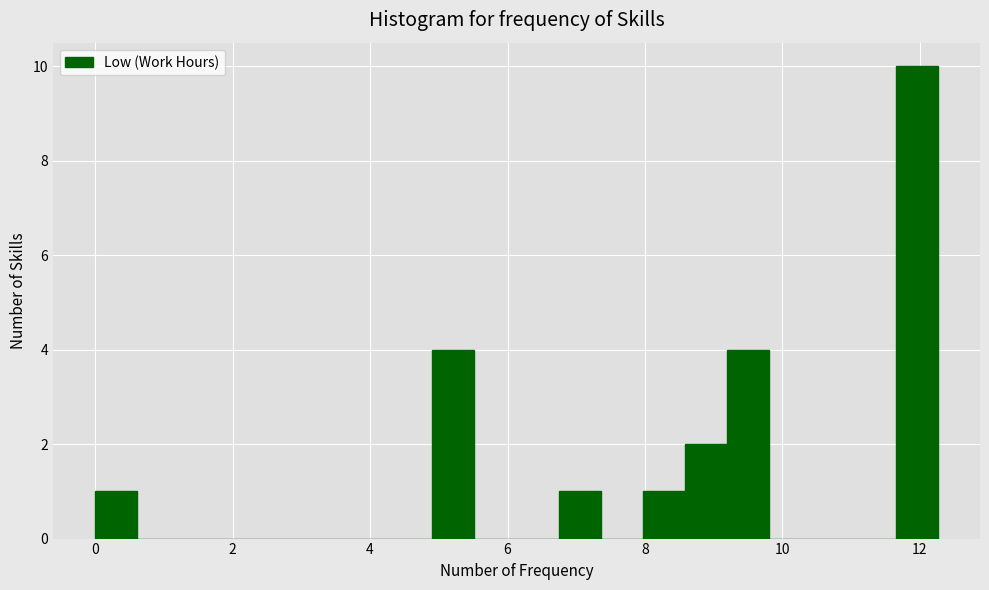

Around what value on the x-axis is the tallest bar? Give the approximate position of its centre, as read against the axis.

12.0